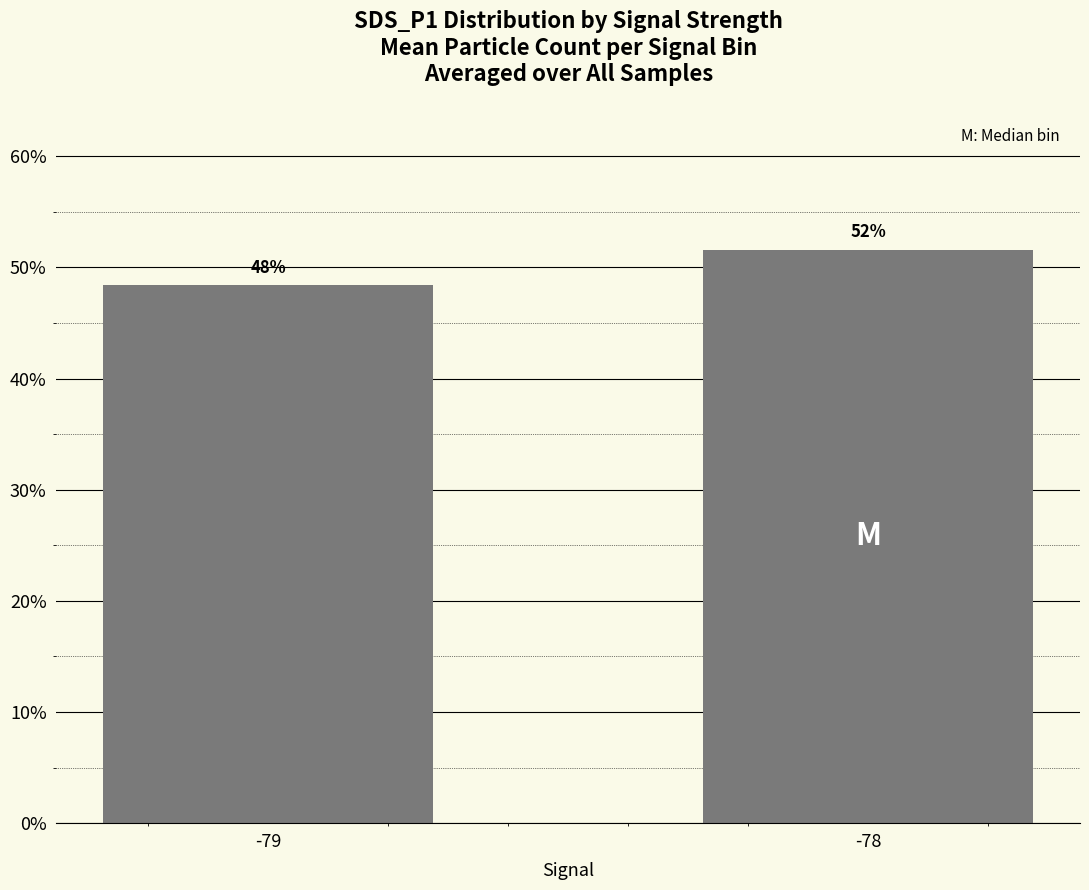

Are the bars horizontal?

No